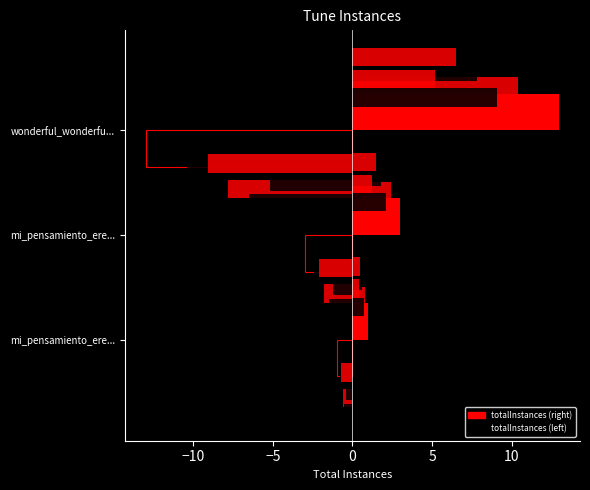

List the labels in order of value, largest first.

wonderful_wonderfu..., mi_pensamiento_ere..., mi_pensamiento_ere...